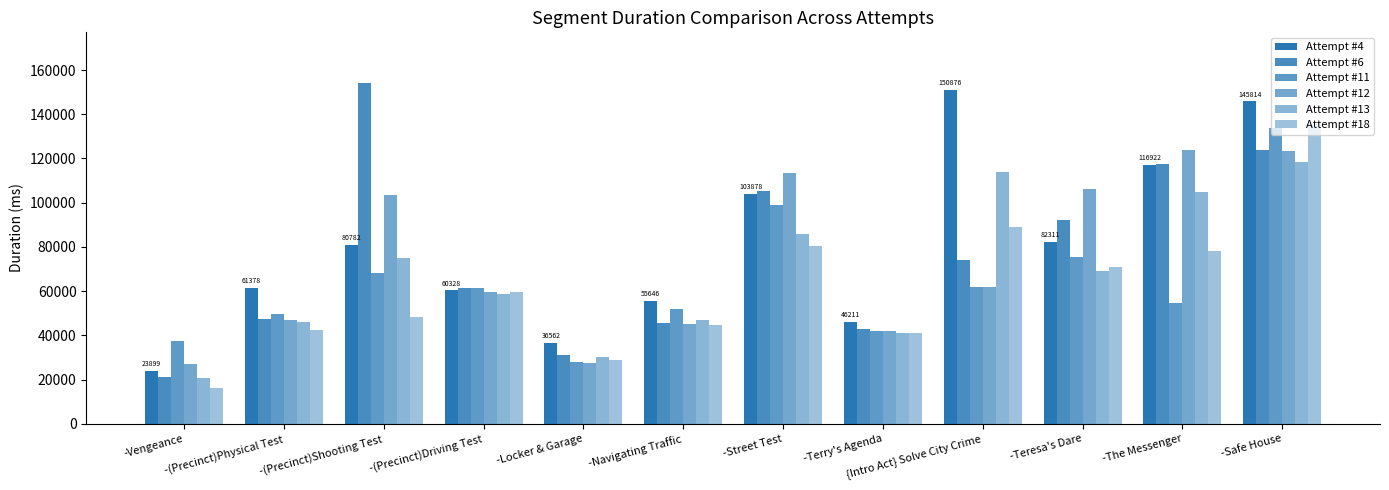

How many values in the Attempt #11 series are below 61565?

6